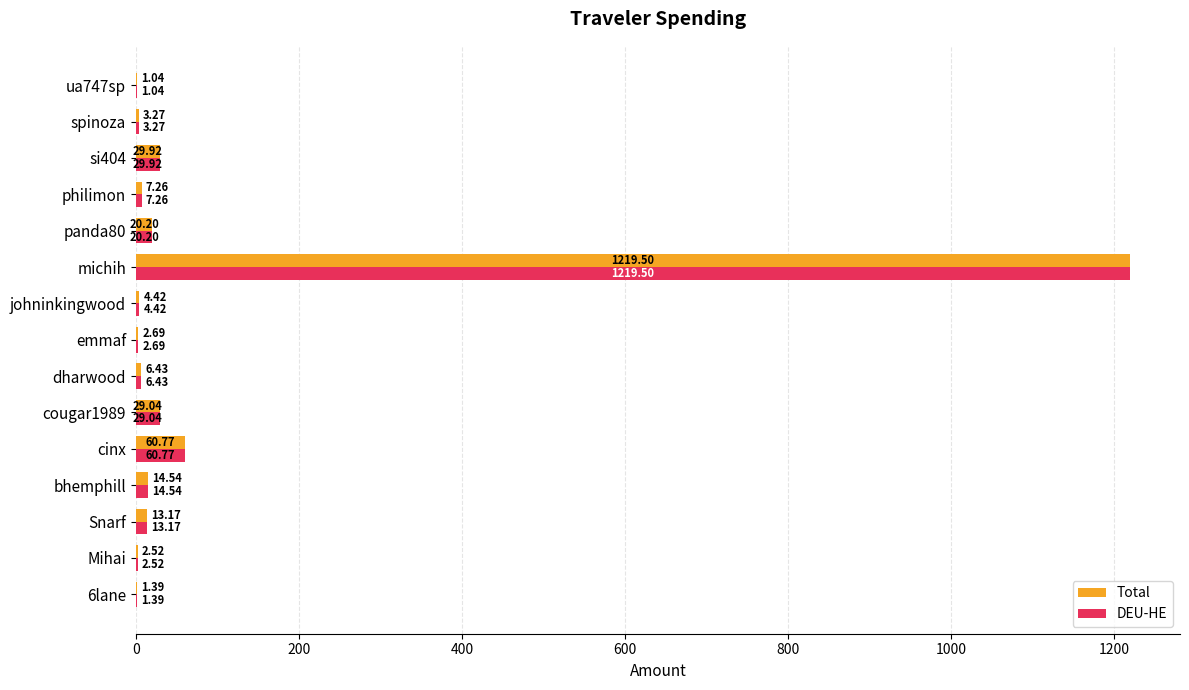

What is the greatest value displayed?

1219.5